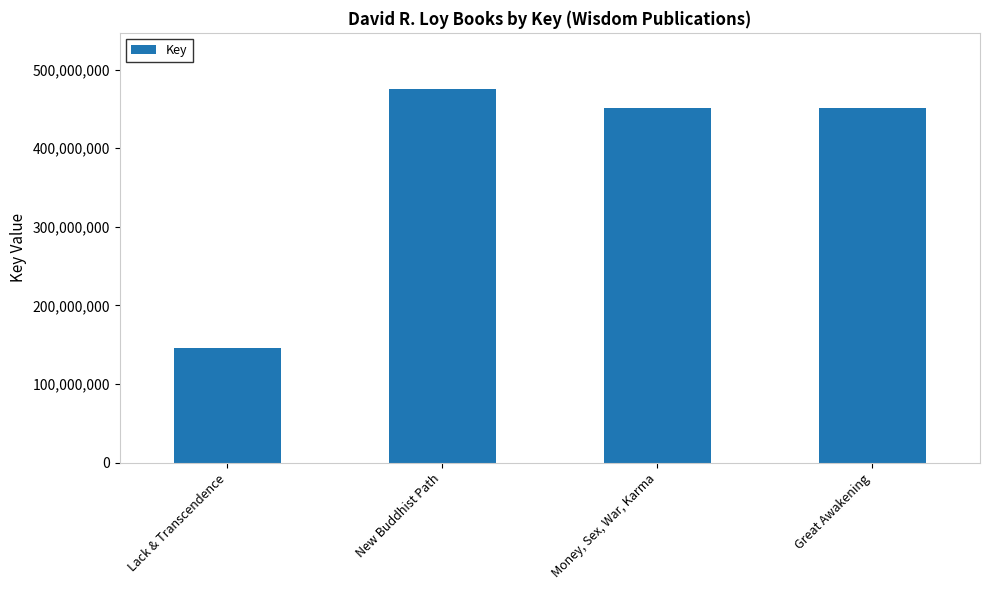

Rank the categories by value from lowest to highest.

Lack & Transcendence, Great Awakening, Money, Sex, War, Karma, New Buddhist Path